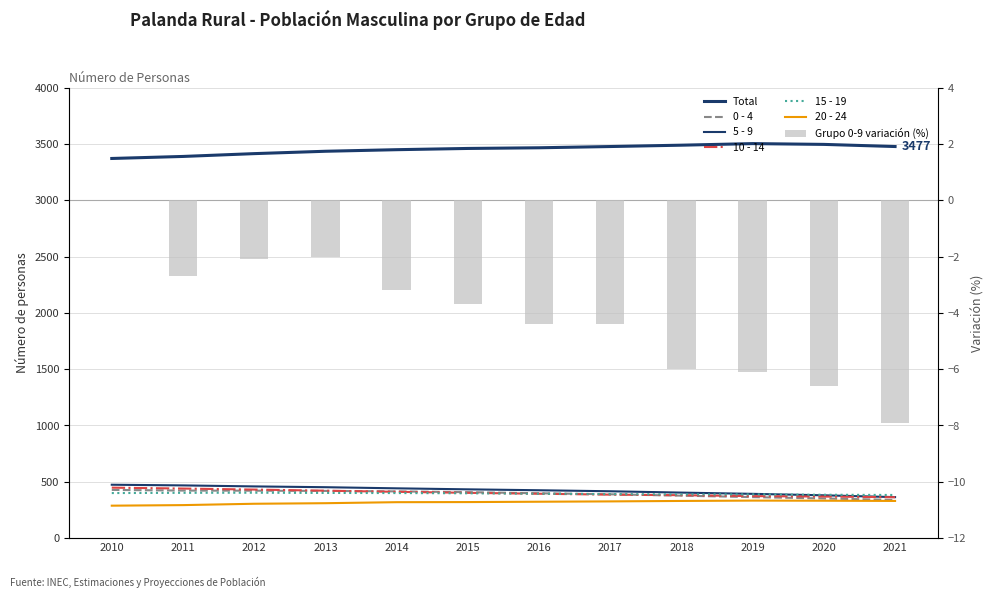

Is the value of 5 - 9 at 2014 greater than the value of 20 - 24 at 2015?

Yes